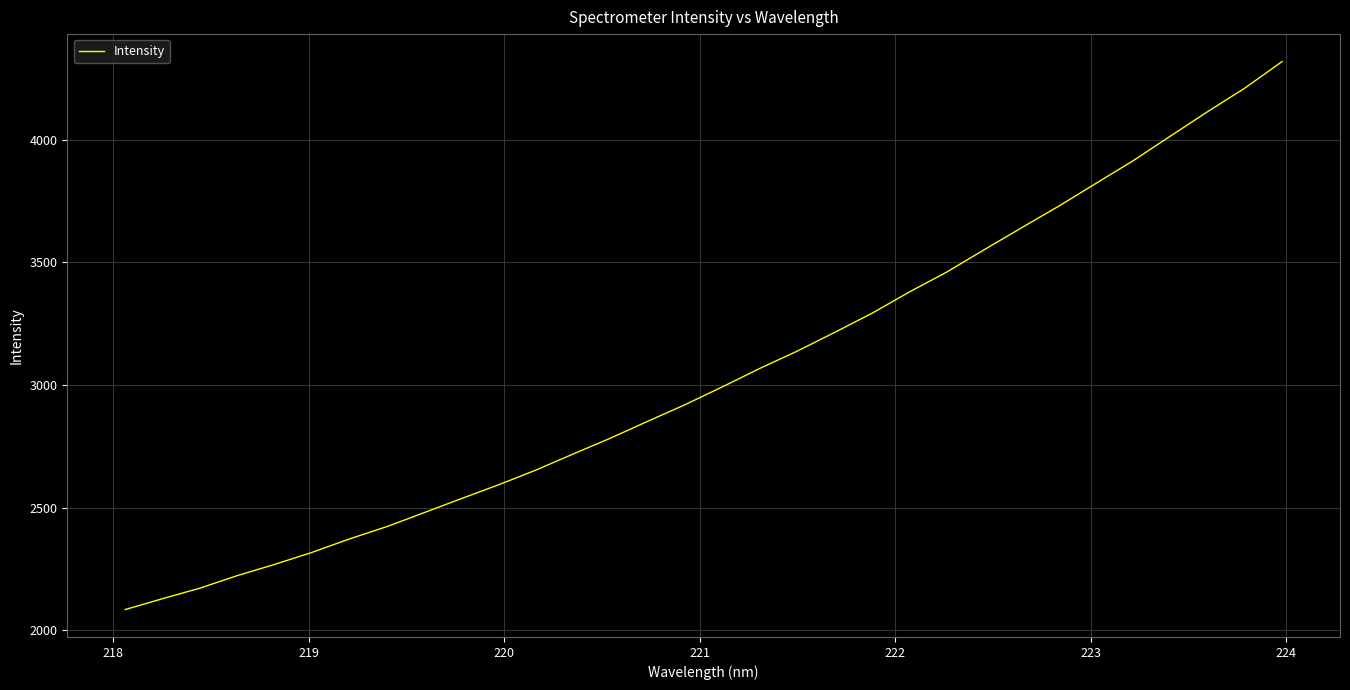

What is the minimum value shown in the chart?

2084.7